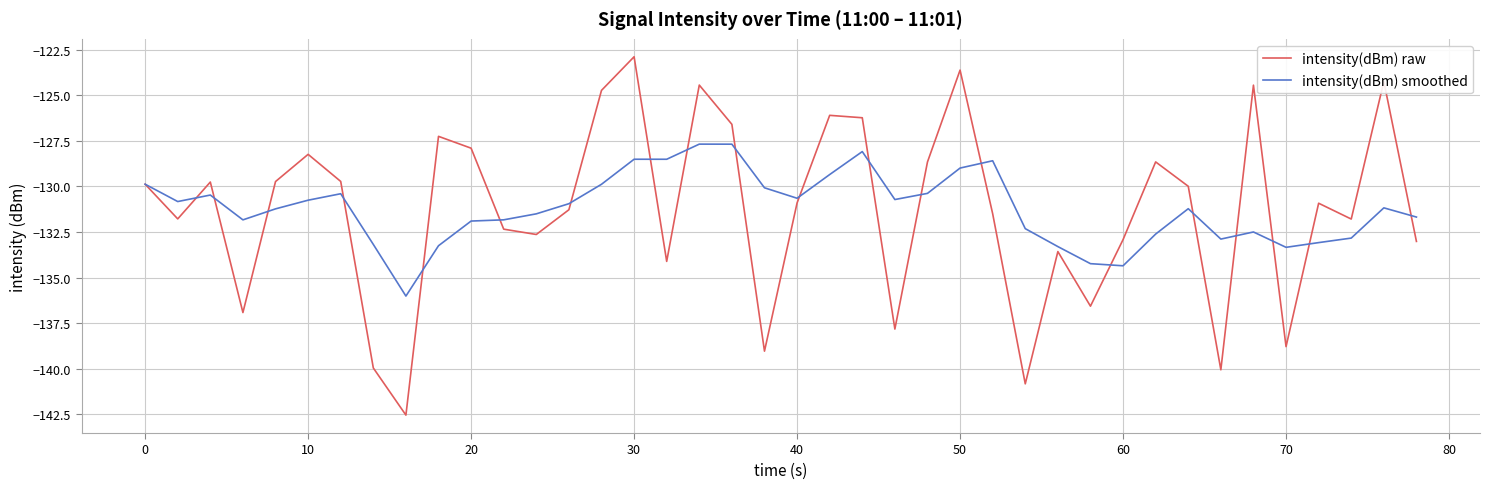

Which series has the largest range (max minus min)?

intensity(dBm) raw